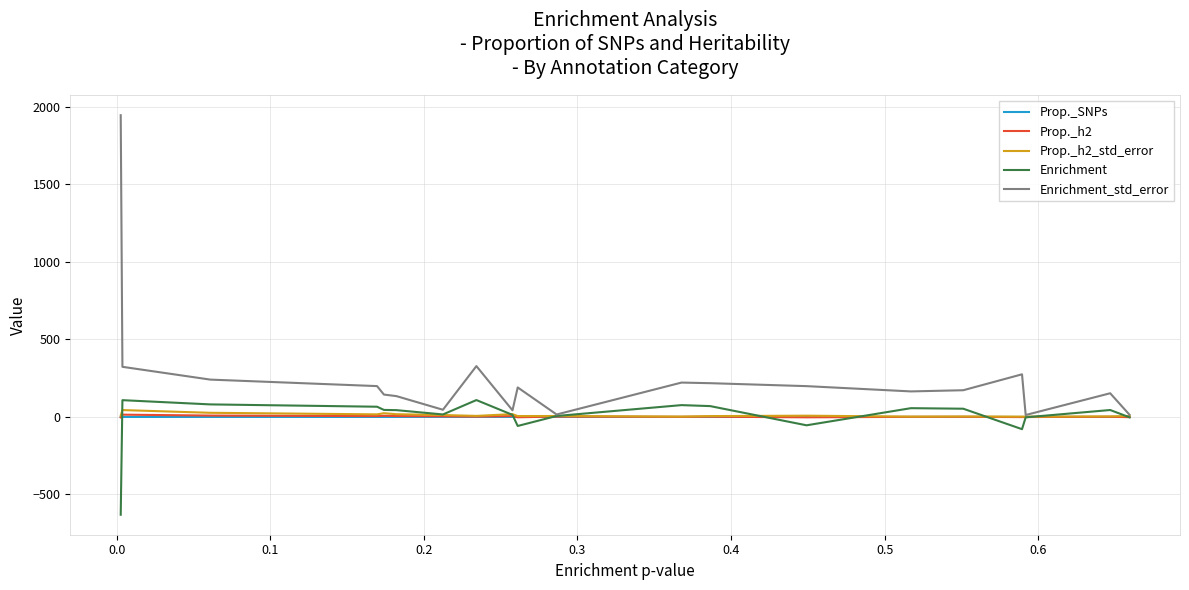

Which series has the widest spread of values?

Enrichment_std_error